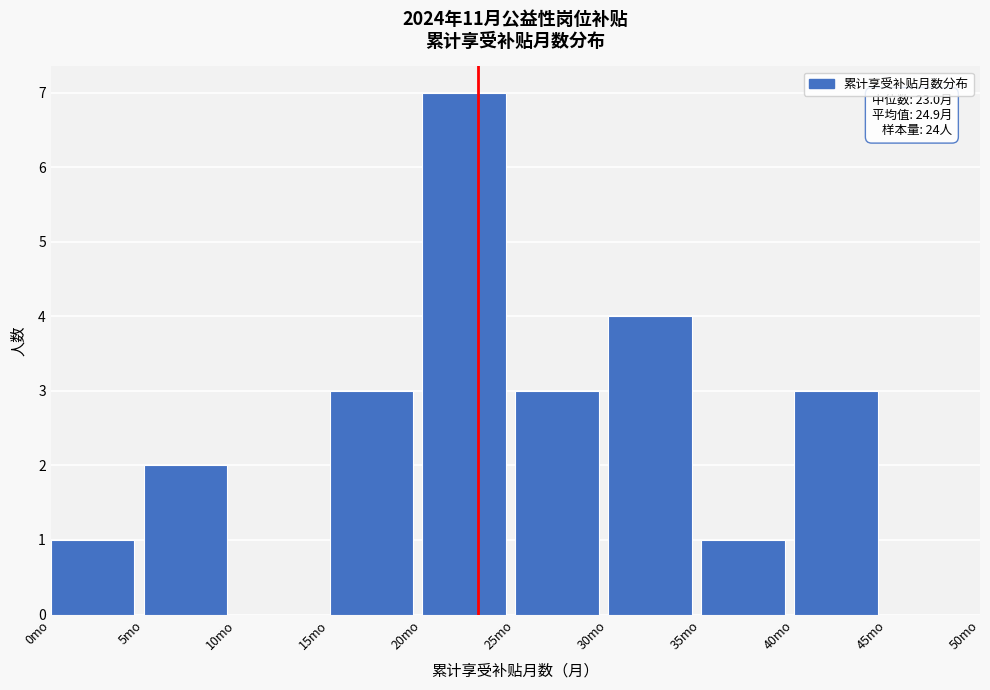

Over which range of the x-axis is the bar tallest?

20 to 25